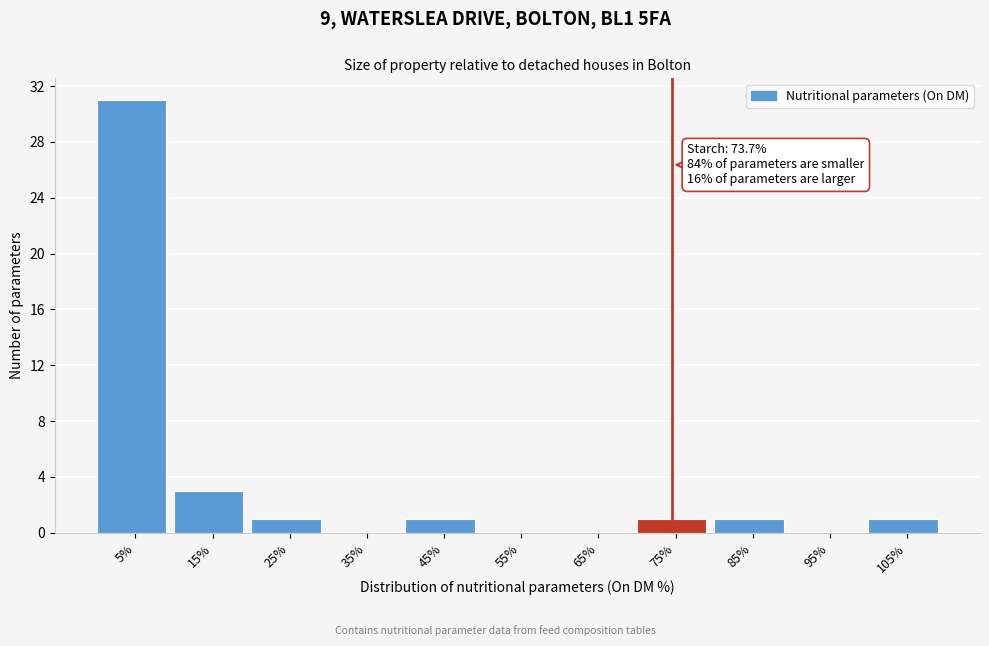

Over which range of the x-axis is the bar tallest?

0 to 10